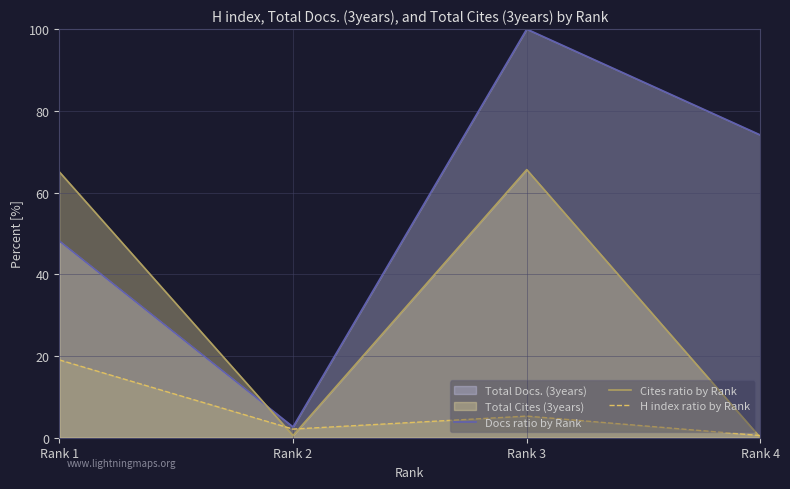

True or false: H index ratio by Rank and Docs ratio by Rank intersect in this chart.

False